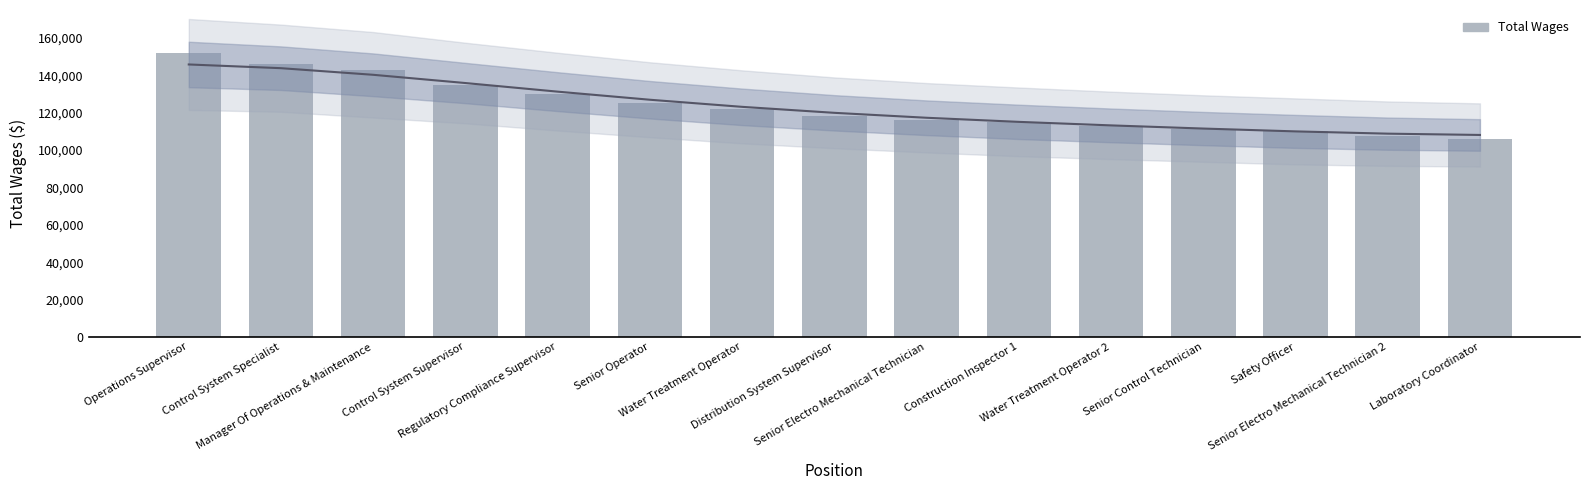

List the labels in order of value, smallest first.

Laboratory Coordinator, Senior Electro Mechanical Technician 2, Safety Officer, Senior Control Technician, Water Treatment Operator 2, Construction Inspector 1, Senior Electro Mechanical Technician, Distribution System Supervisor, Water Treatment Operator, Senior Operator, Regulatory Compliance Supervisor, Control System Supervisor, Manager Of Operations & Maintenance, Control System Specialist, Operations Supervisor